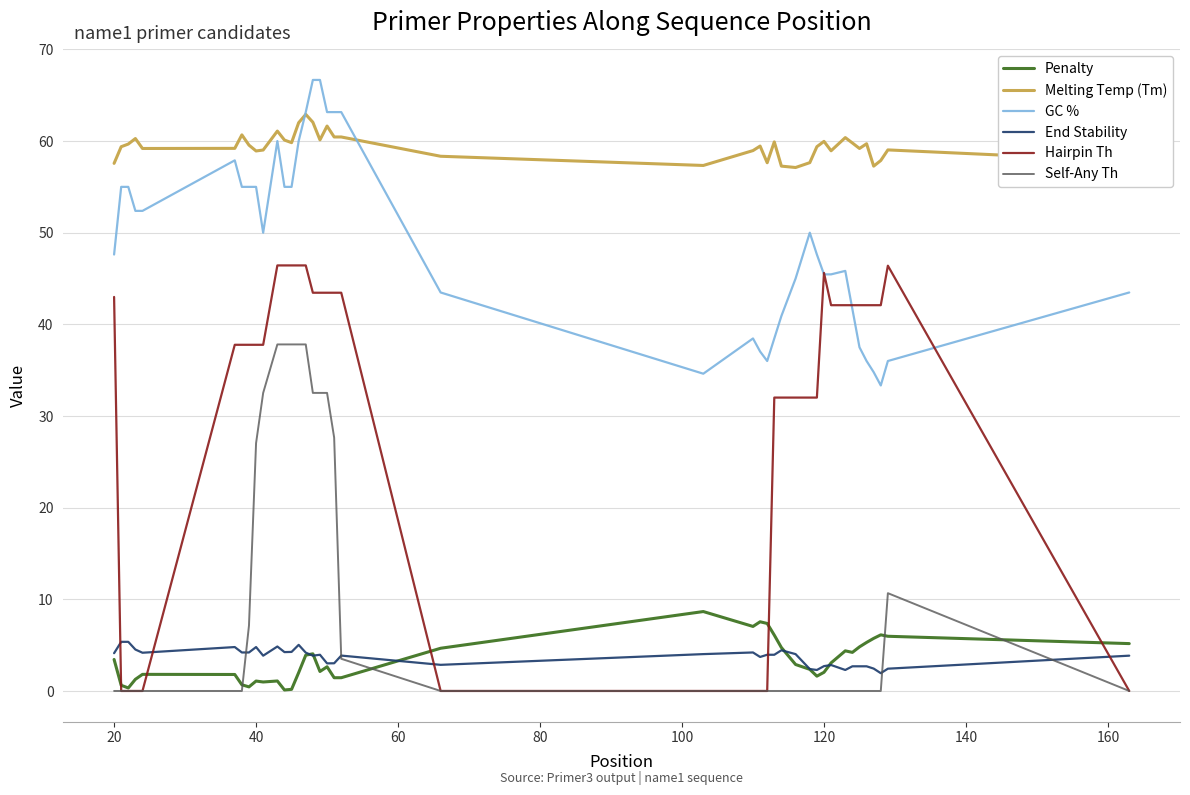

In Penalty, how many points are higher than both neighbors (excluding endpoints)?

9